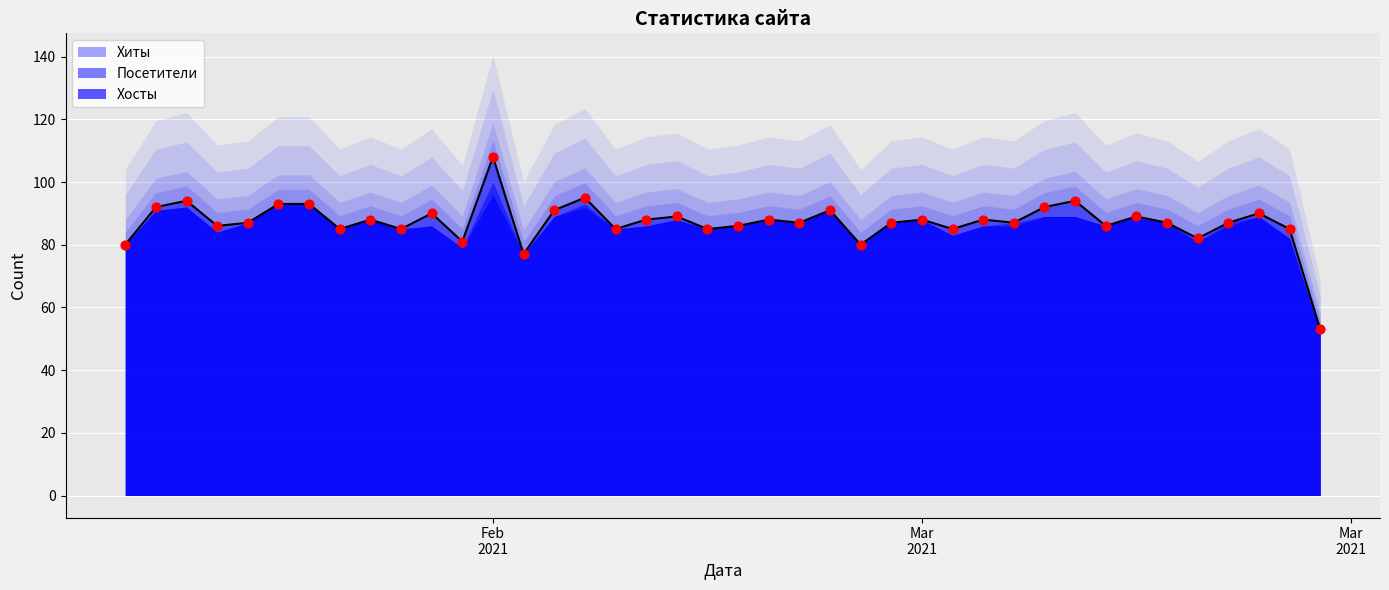

What are all the series names shown in the legend?

Хиты, Посетители, Хосты